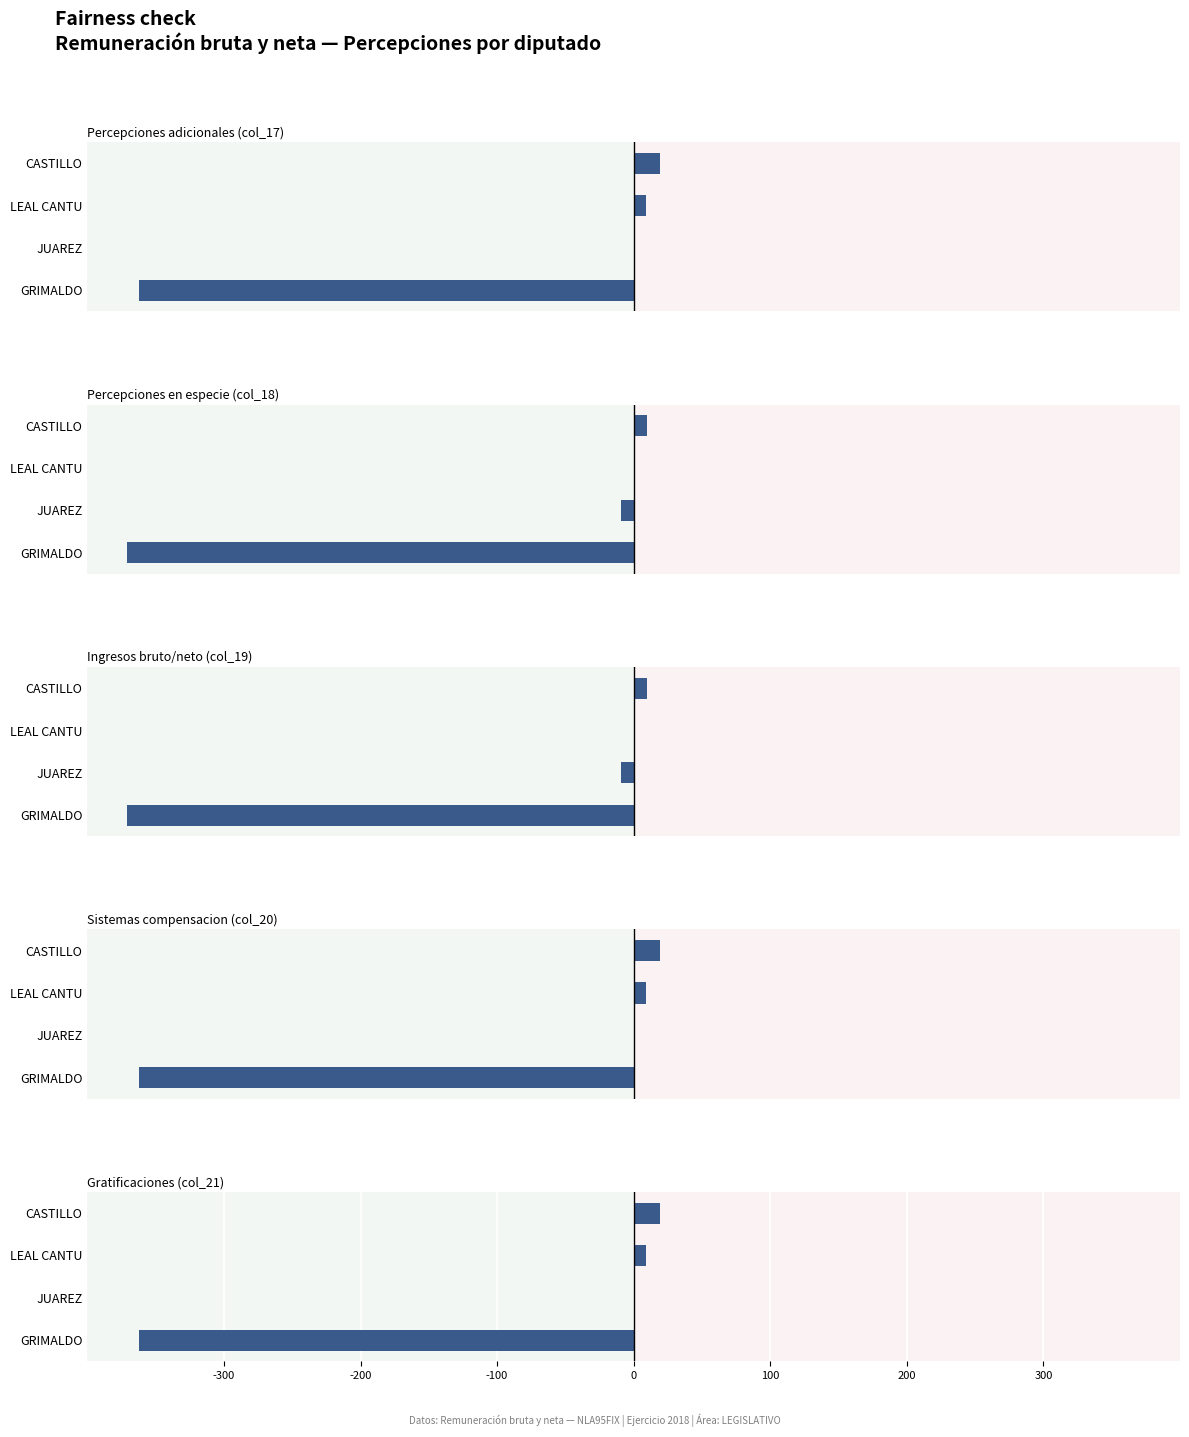

At how many categories does at least one series exceed -210?

3